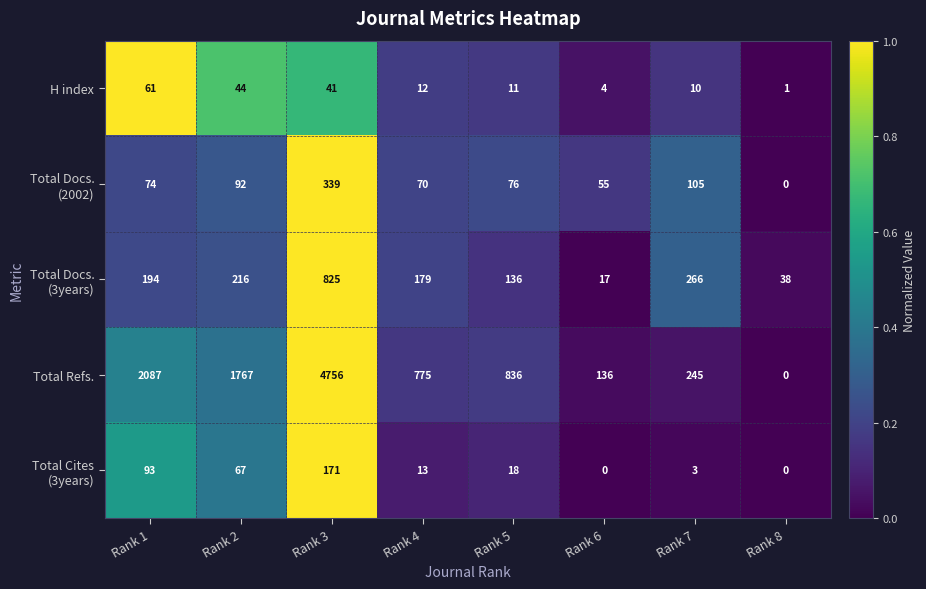

At which category is the sum across all series the highest?

Rank 3